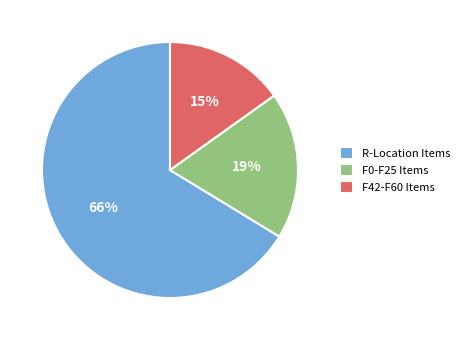

How many slices are in this pie chart?

3